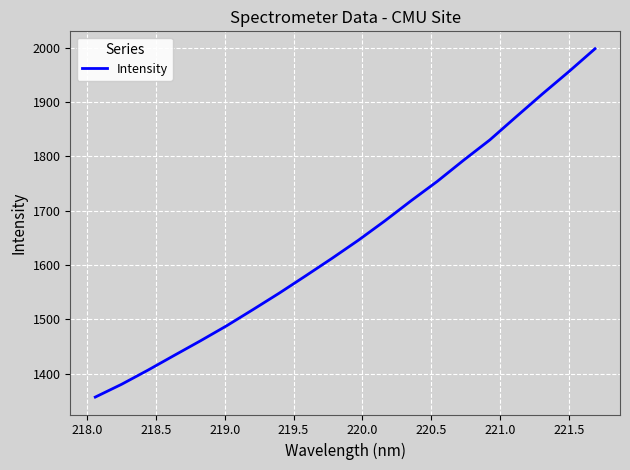

What is the difference between the maximum and minimum values?

641.5